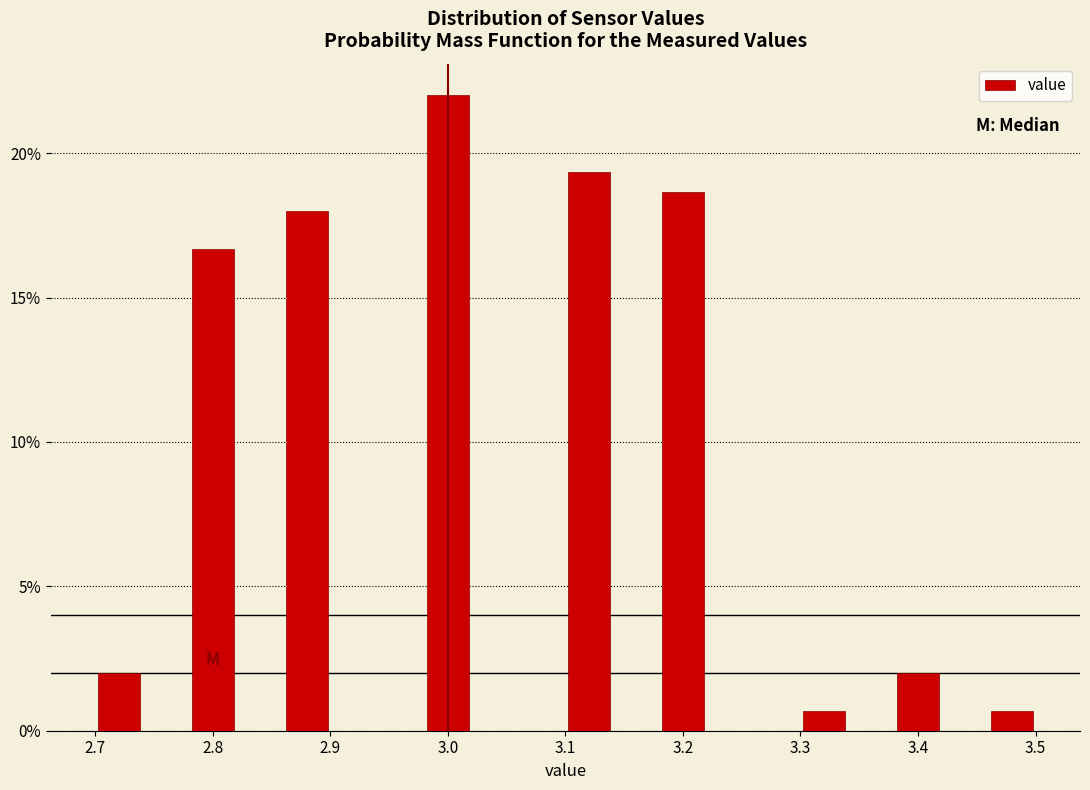

Reading left to right, list every bar in this chart as the range it spans on the x-axis followed by its height. The values are not printed on the chart, so give them approximately, as read against the axis.

2.70 to 2.74: 2.0
2.74 to 2.78: 0
2.78 to 2.82: 16.5
2.82 to 2.86: 0
2.86 to 2.90: 18.0
2.90 to 2.94: 0
2.94 to 2.98: 0
2.98 to 3.02: 22.0
3.02 to 3.06: 0
3.06 to 3.10: 0
3.10 to 3.14: 19.5
3.14 to 3.18: 0
3.18 to 3.22: 18.5
3.22 to 3.26: 0
3.26 to 3.30: 0
3.30 to 3.34: 0.5
3.34 to 3.38: 0
3.38 to 3.42: 2.0
3.42 to 3.46: 0
3.46 to 3.50: 0.5